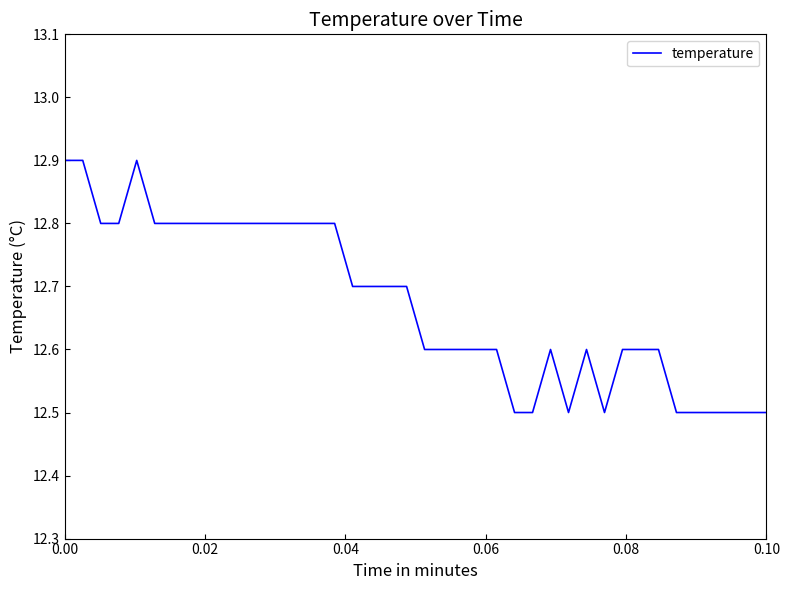

What is the smallest value displayed?

12.5